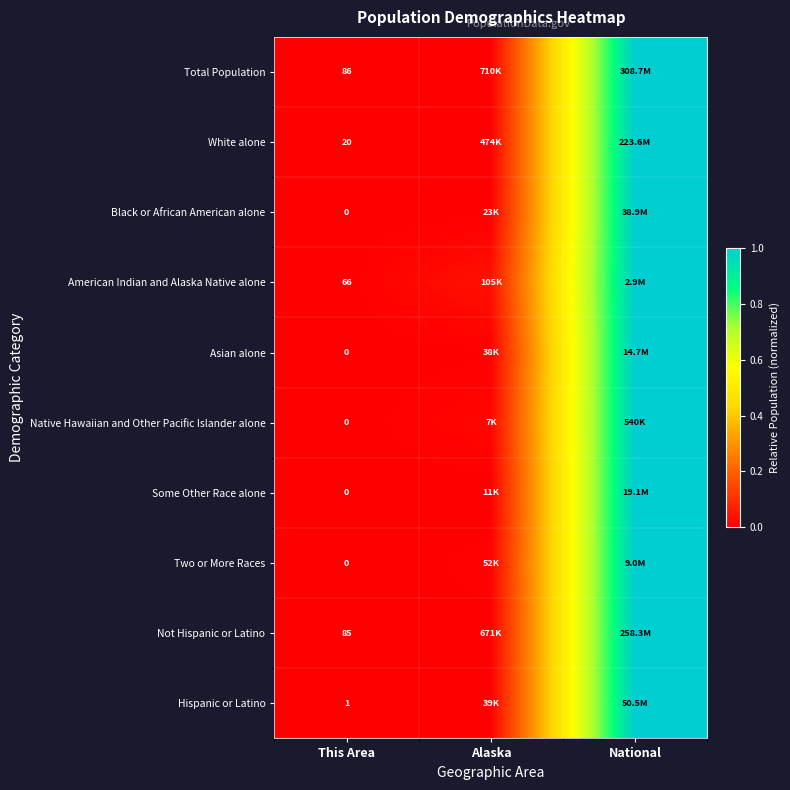

Is the value of Two or More Races at This Area greater than the value of Hispanic or Latino at This Area?

No